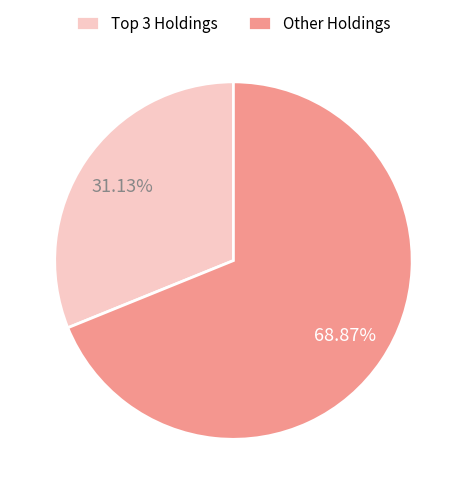

Rank the categories by value from highest to lowest.

Other Holdings, Top 3 Holdings